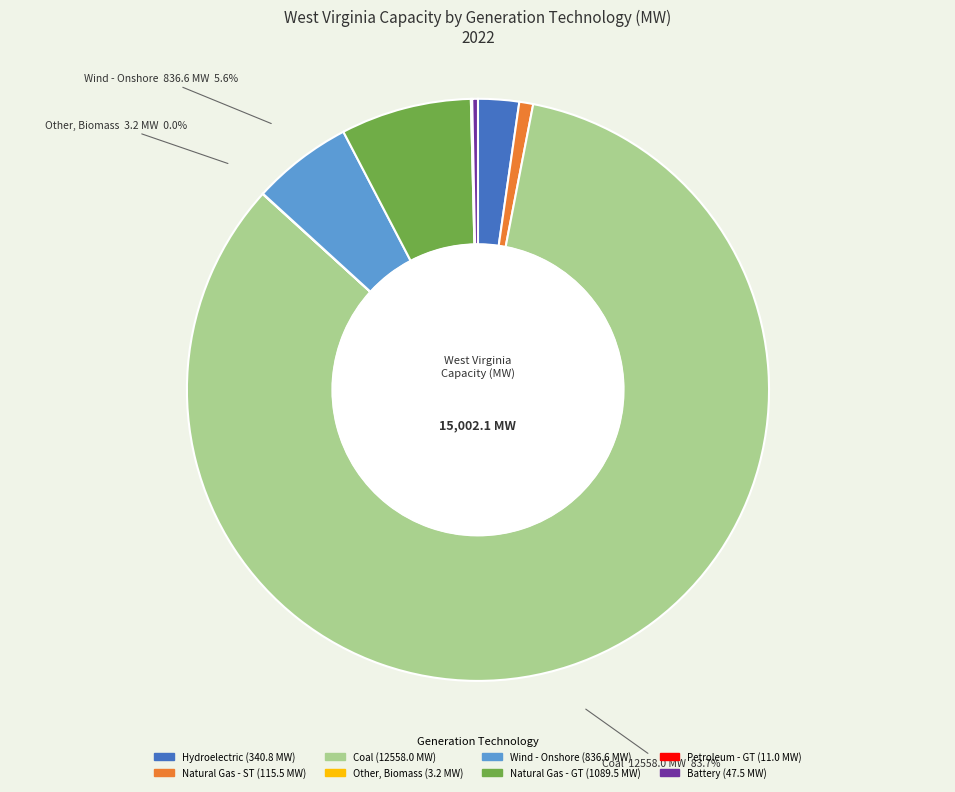

True or false: Coal accounts for 84% of the total.

True